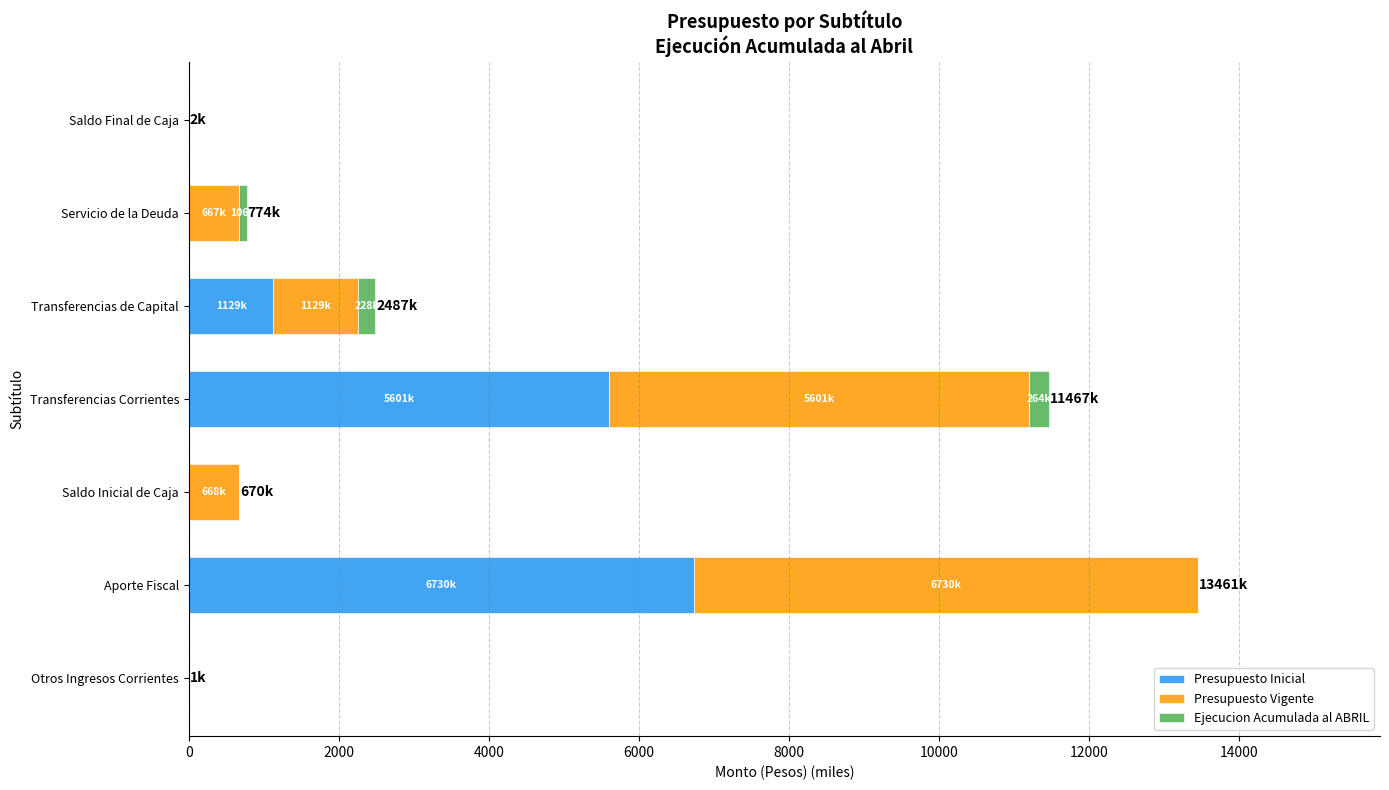

At which label is Presupuesto Inicial closest to 3365?

Transferencias de Capital